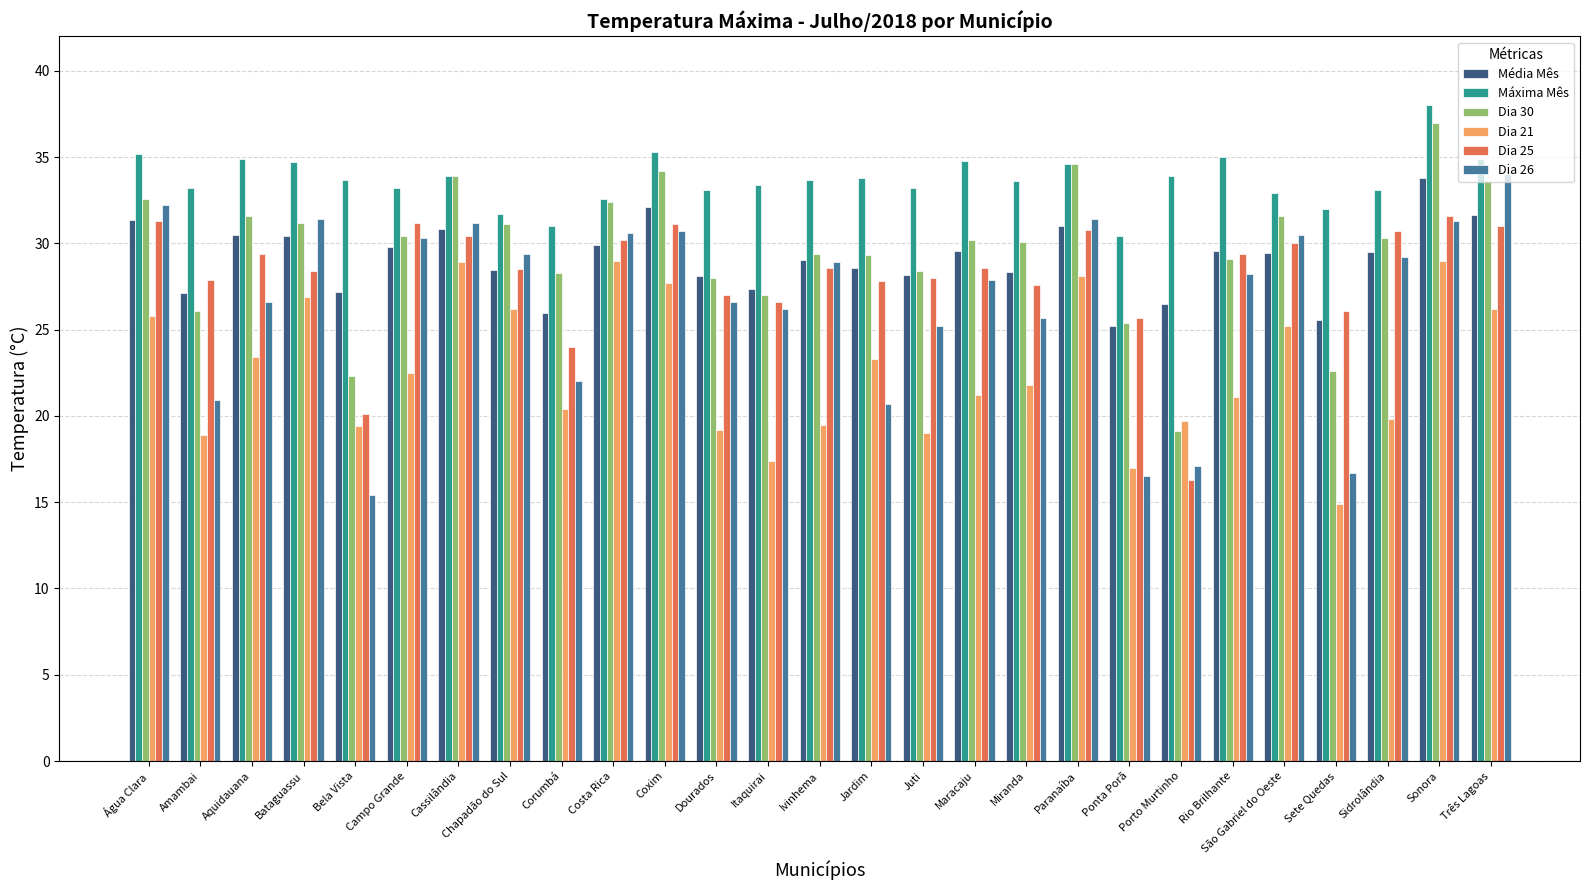

Are the bars horizontal?

No